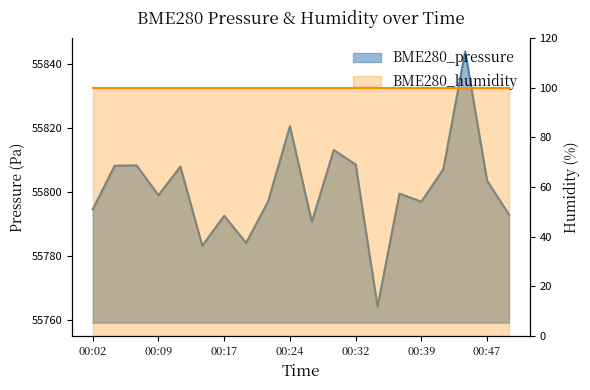

Where does the data first go above 55799?

00:04